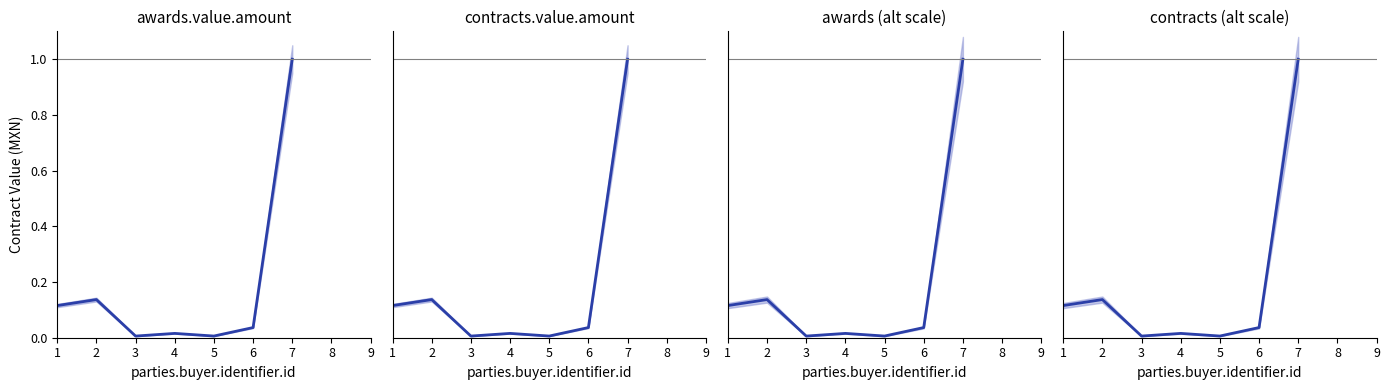

At which label does awards (scaled) reach its minimum?

3